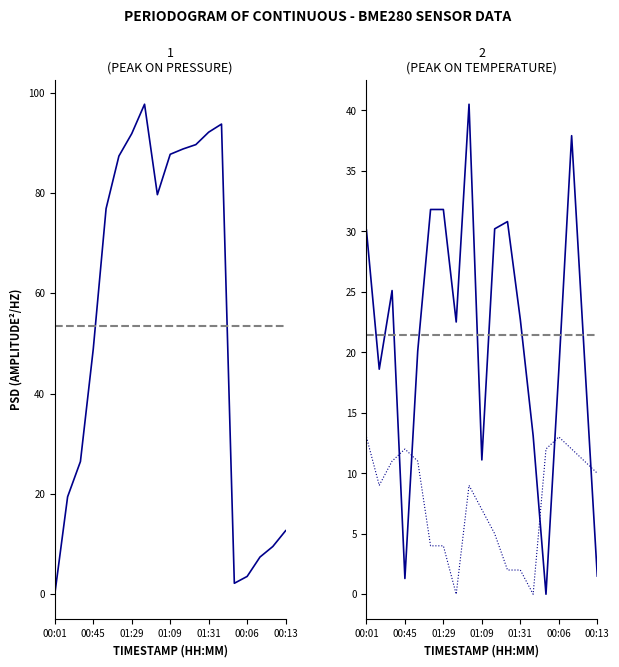

True or false: humidity and temperature intersect in this chart.

True